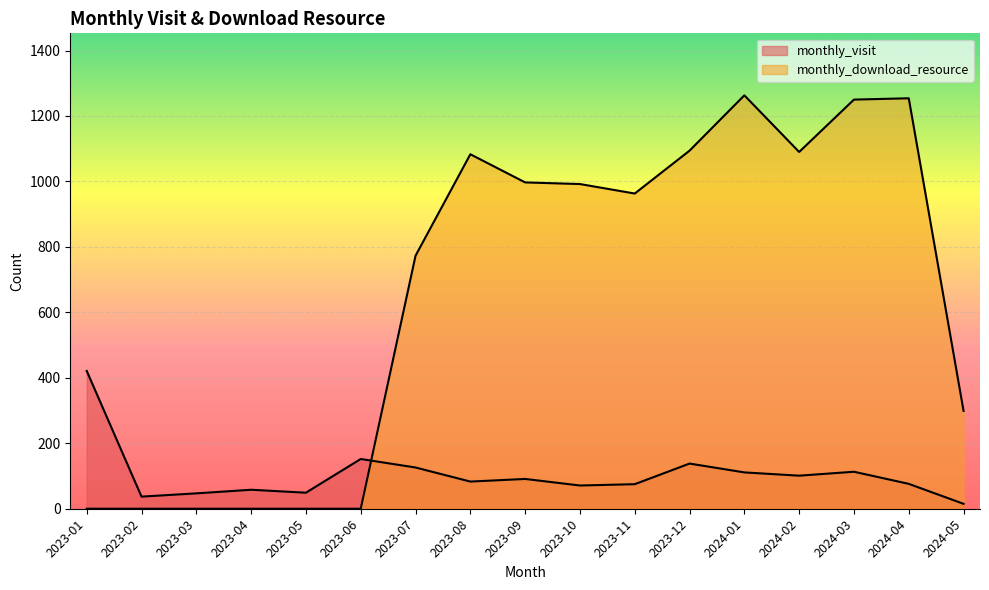

How many lines are shown in the chart?

2